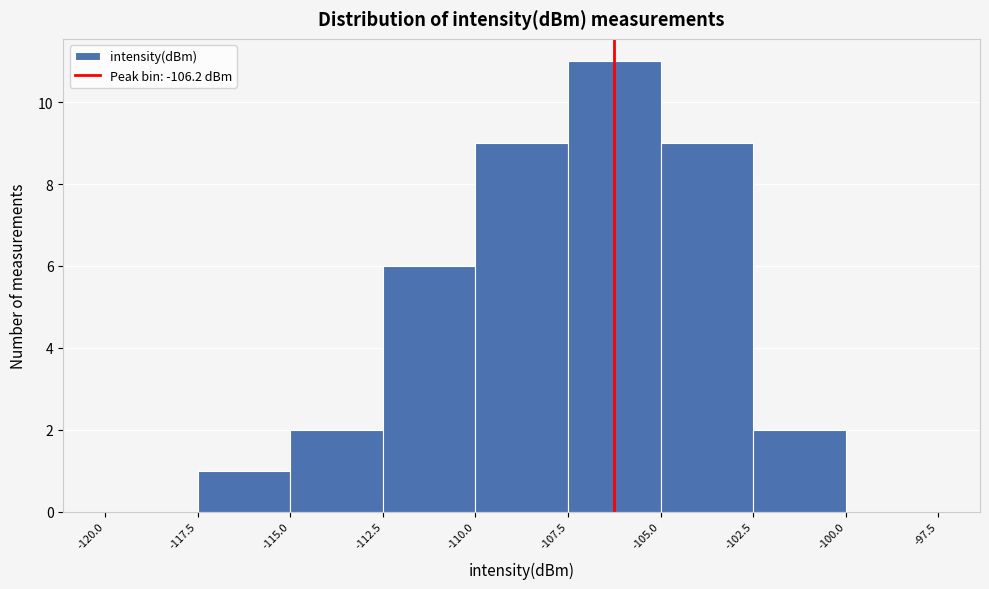

Which range on the x-axis has the tallest bar?

-107.5 to -105.0